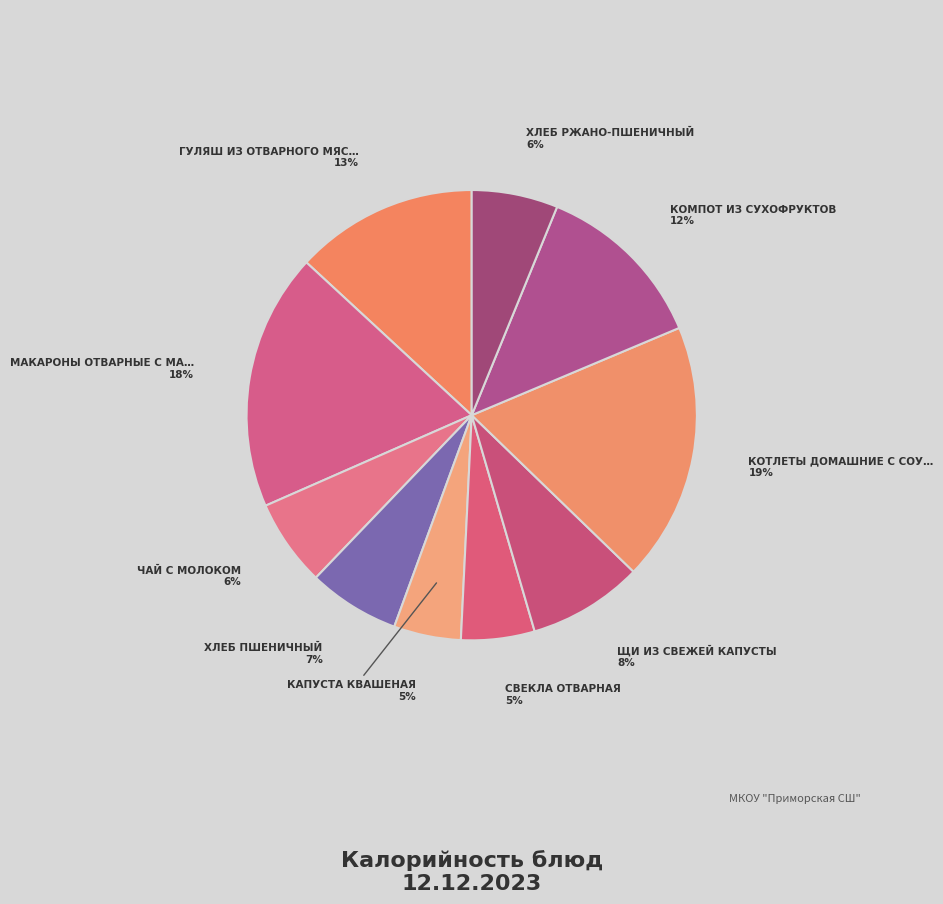

How many slices are in this pie chart?

10